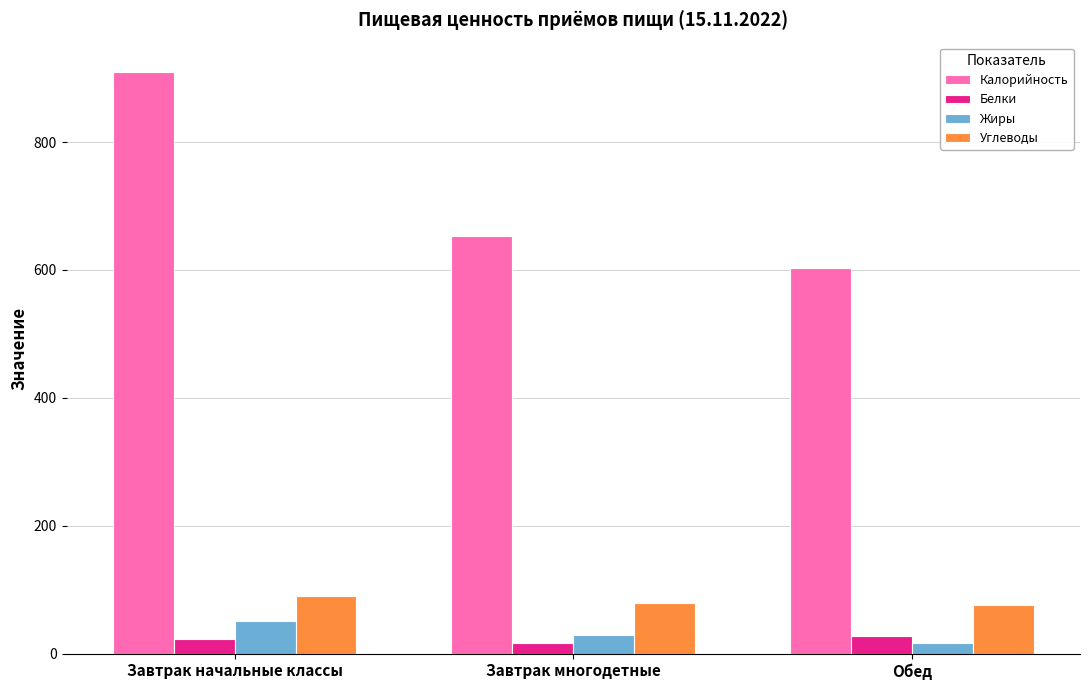

Which series changed the most between Завтрак многодетные and Обед?

Калорийность